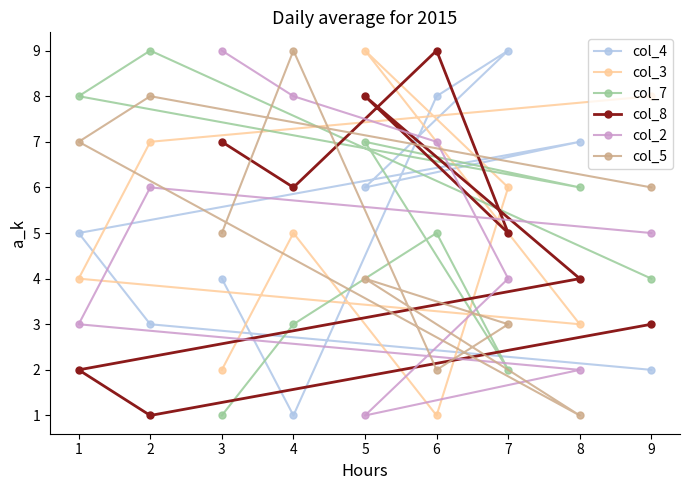

Rank the series by their maximum value, from lowest to highest.

col_4, col_3, col_7, col_8, col_2, col_5